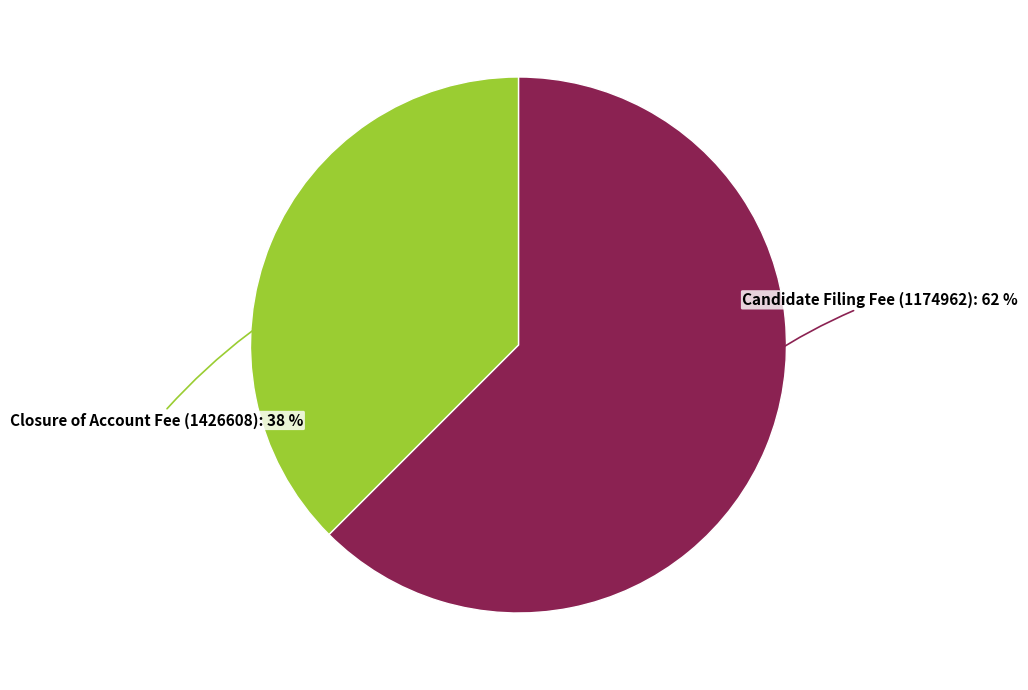

Is there a majority slice in this chart?

Yes